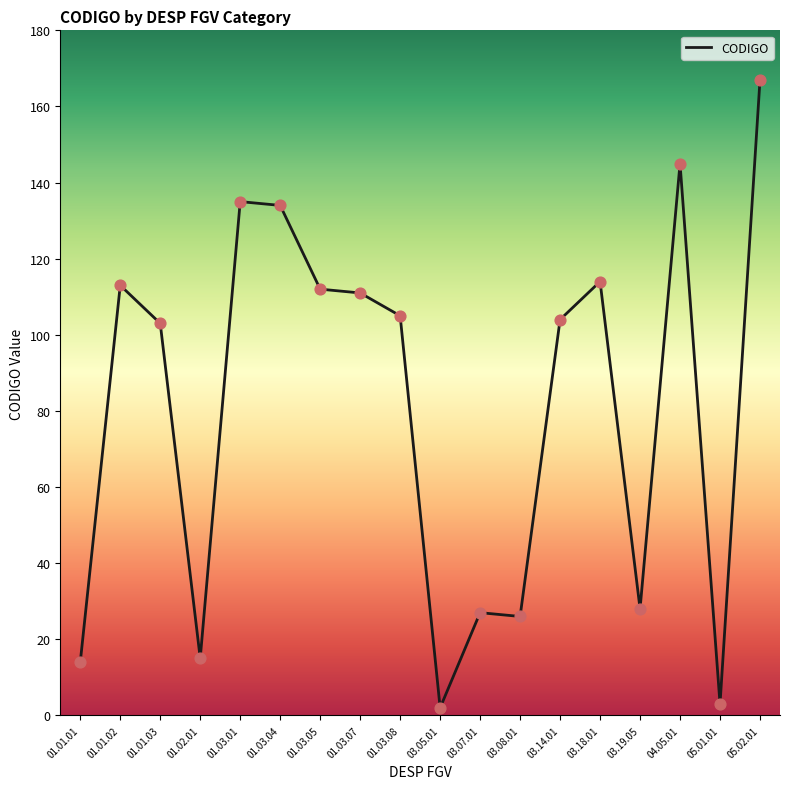

Between 01.03.05 and 01.03.04, which is larger?

01.03.04